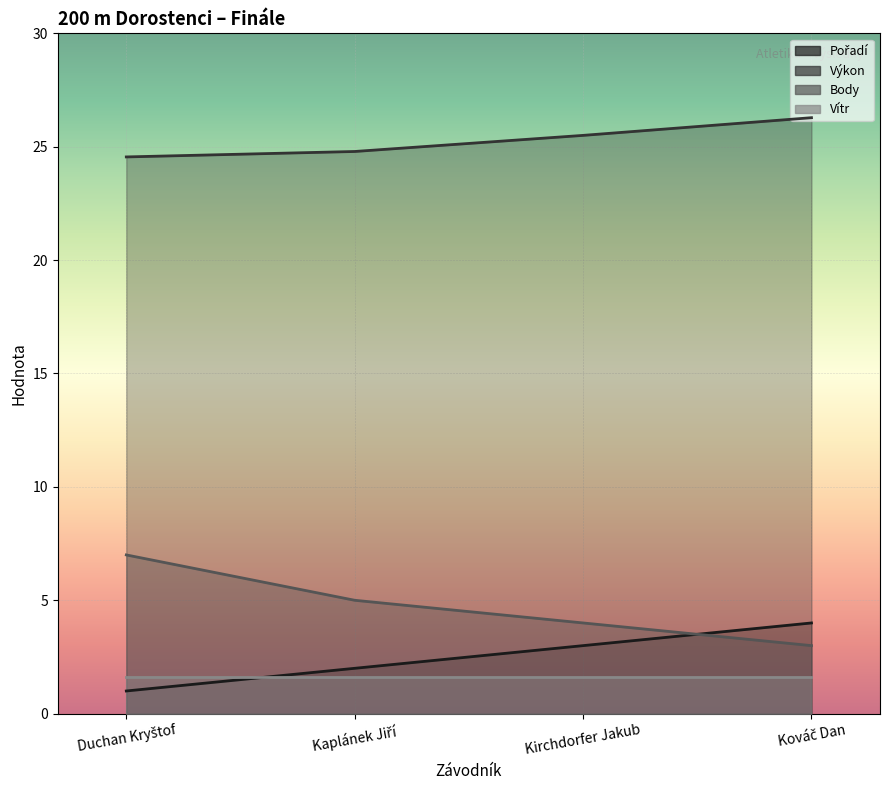

Does the chart display data point markers on the line(s)?

No